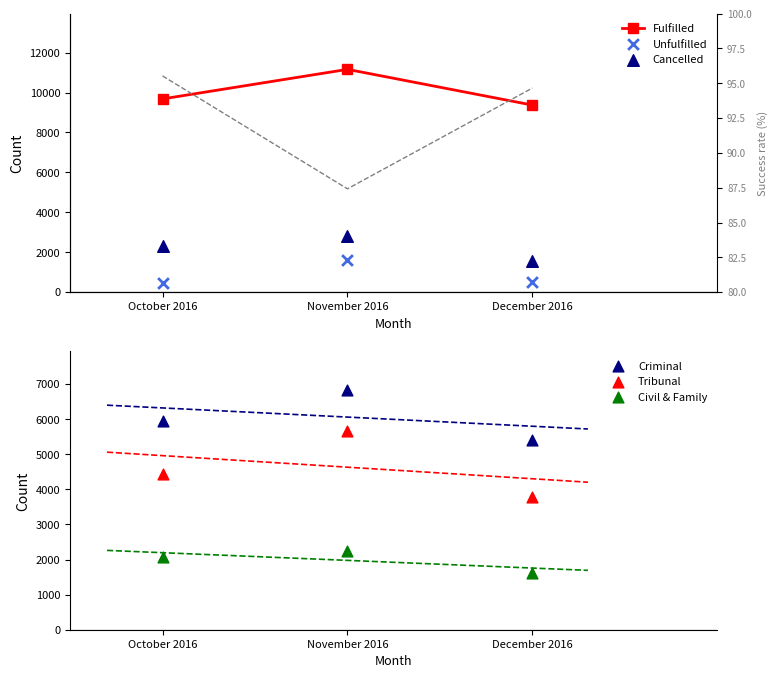

At which category is the sum across all series the highest?

November 2016